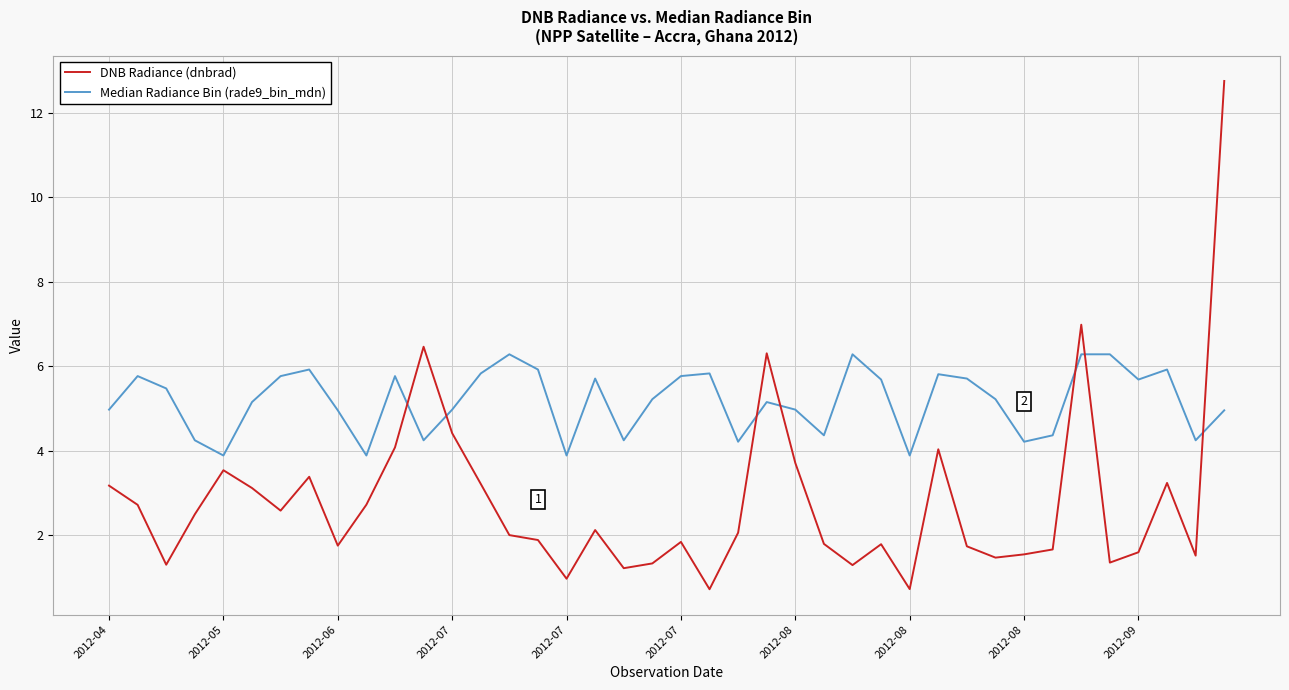

List the series in order of their overall mean, highest first.

Median Radiance Bin (rade9_bin_mdn), DNB Radiance (dnbrad)